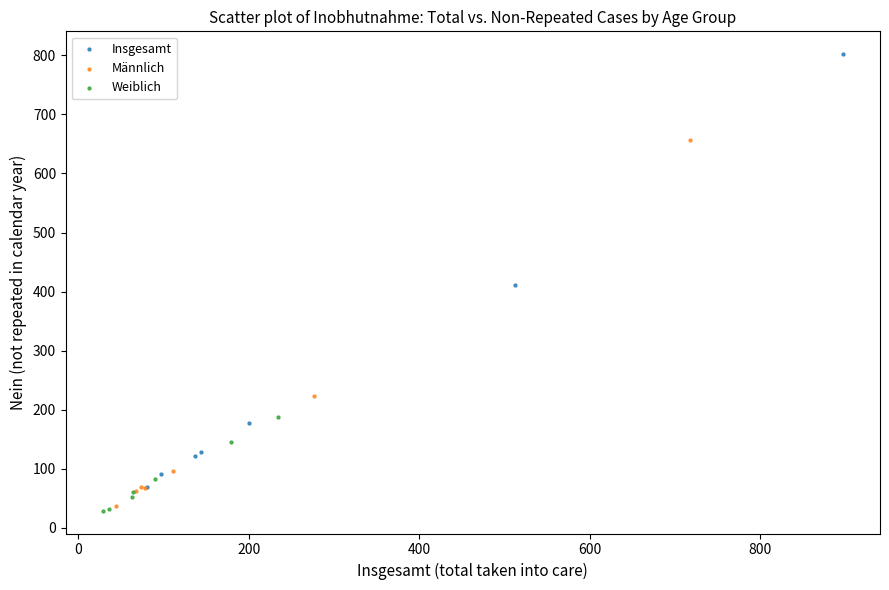

Which series has the largest Y range (max minus min)?

Insgesamt